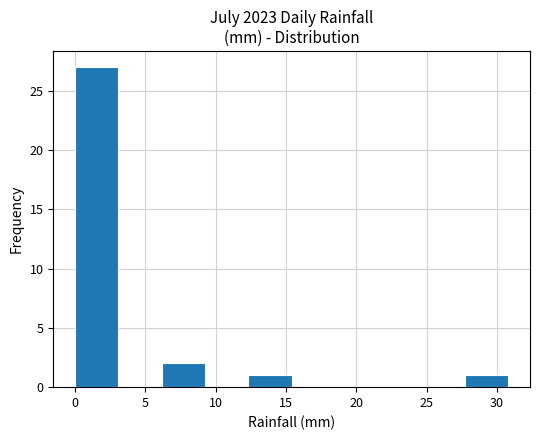

Which range on the x-axis has the tallest bar?

0.0 to 3.0